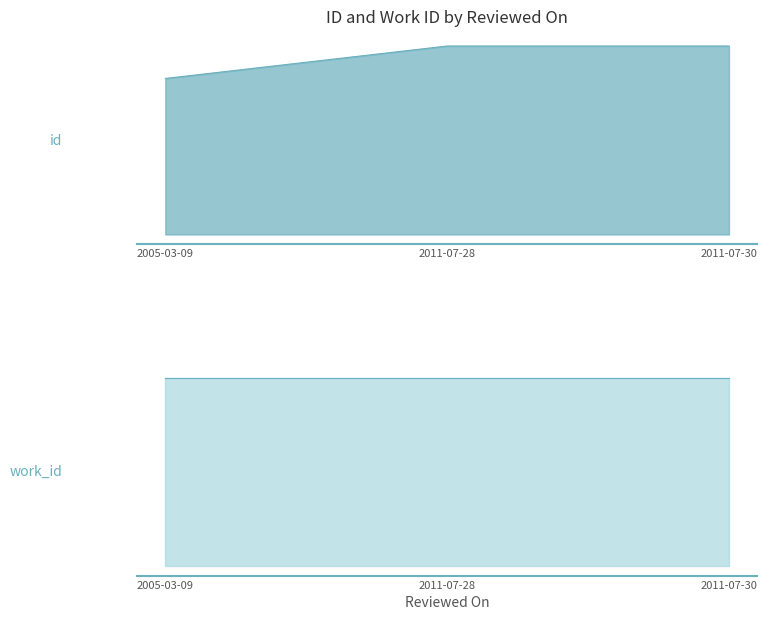

What is the label of the 1st point from the right?

2011-07-30